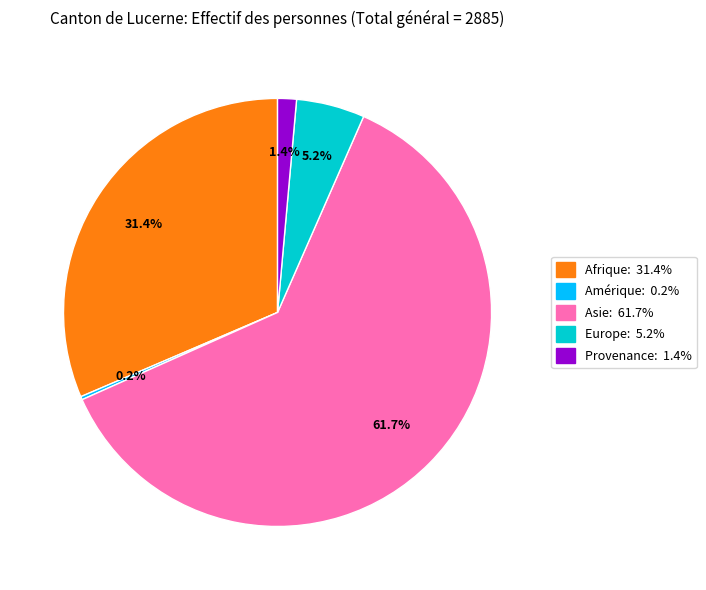

Does any single category account for the majority?

Yes